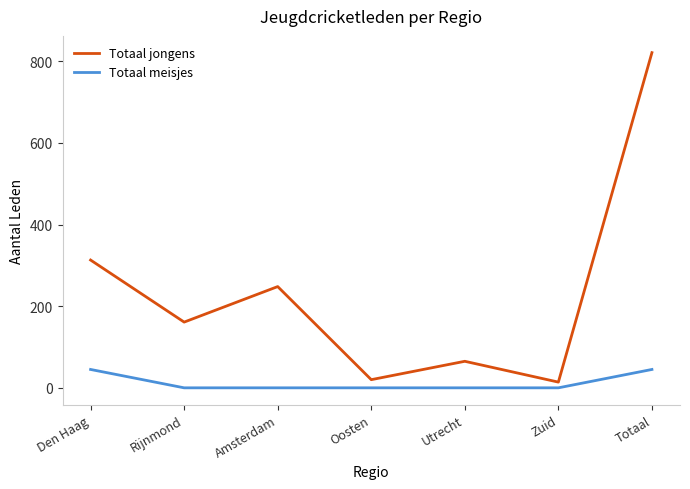

The value of Totaal meisjes at Oosten is -29. True or false?

False